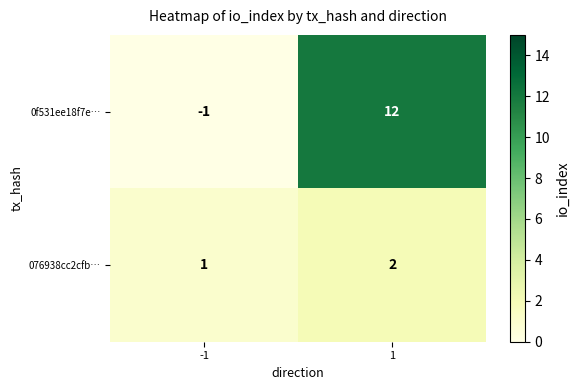

At which category is the sum across all series the highest?

1